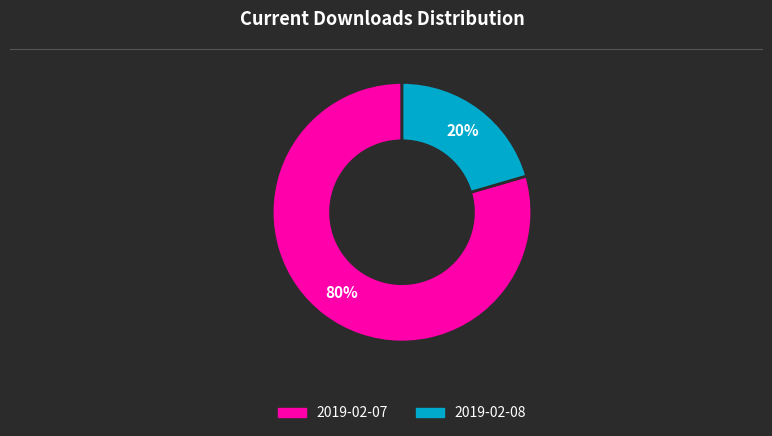

How many slices are in this pie chart?

2